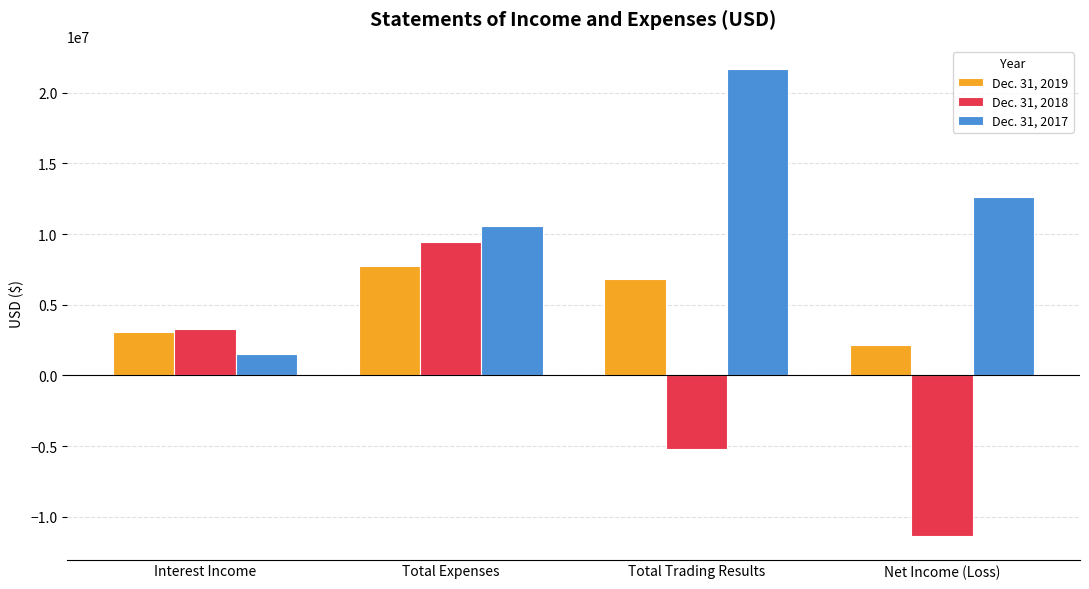

What are all the series names shown in the legend?

Dec. 31, 2019, Dec. 31, 2018, Dec. 31, 2017